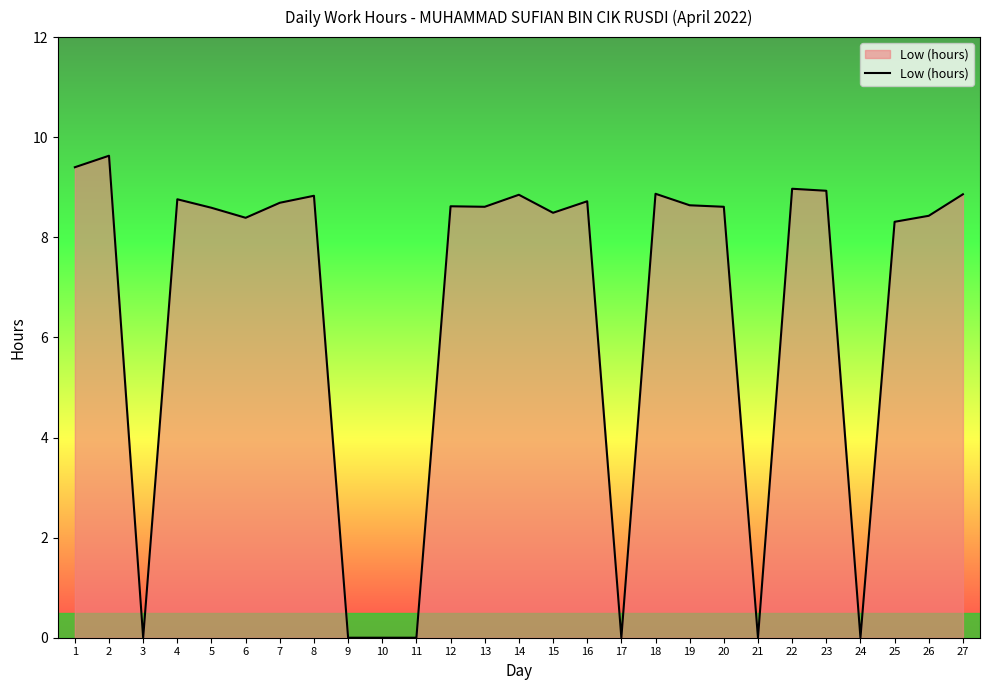

How many lines are shown in the chart?

1